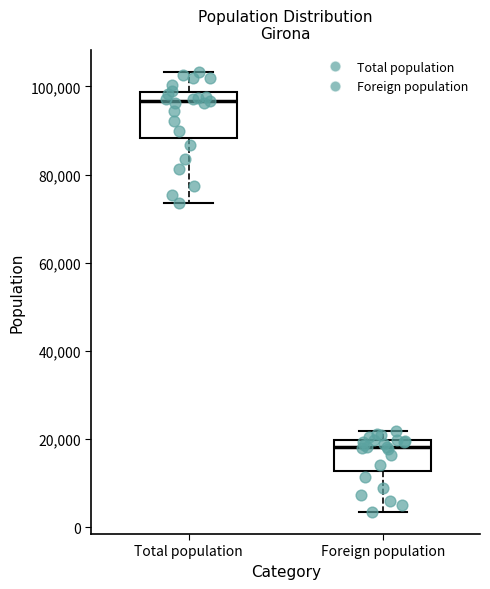

Where is the upper edge of the box for Foreign population on the y-axis? The values are not printed on the chart, so give them approximately, as read against the axis.

20000